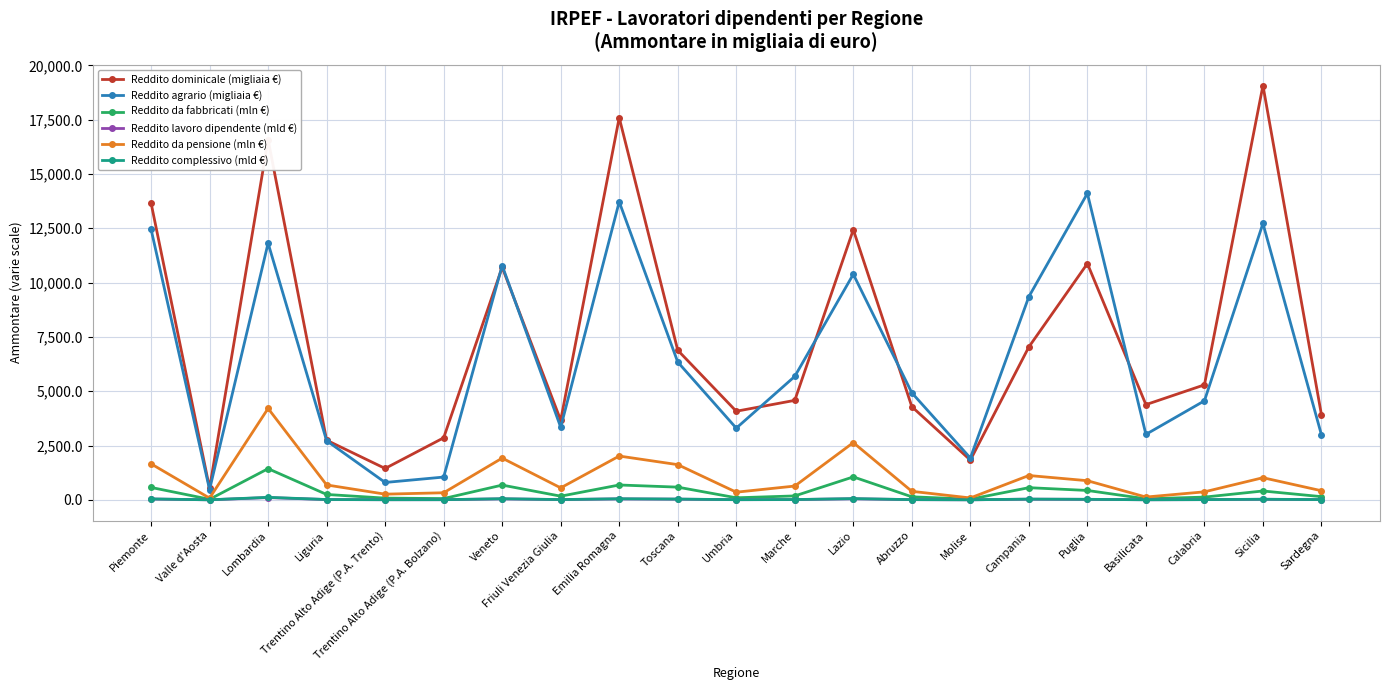

True or false: Reddito dominicale (migliaia €) and Reddito da pensione (mln €) intersect in this chart.

False